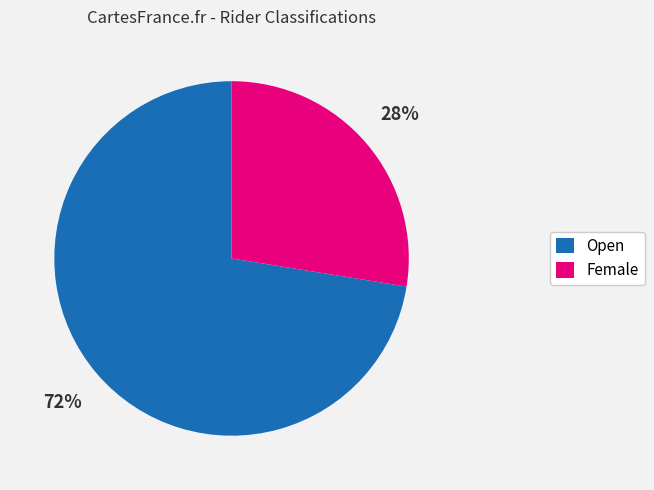

Do Female and Open together represent more than half of the pie?

Yes